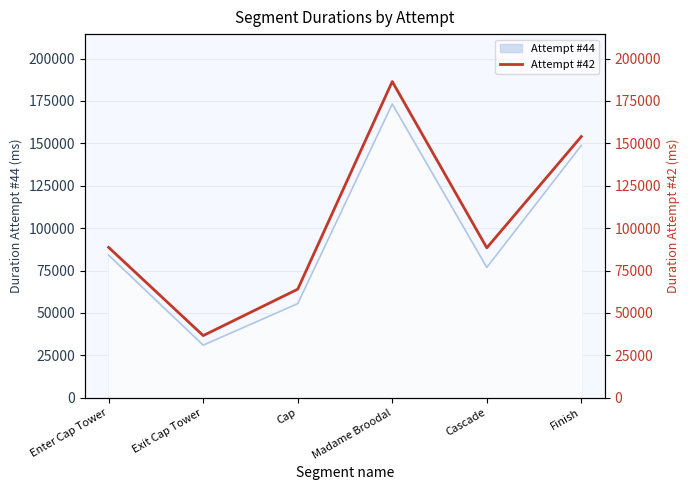

Is this an area chart (filled region under the line)?

No